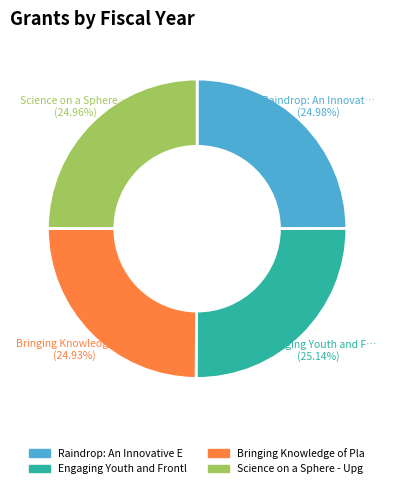

Does any single category account for the majority?

No